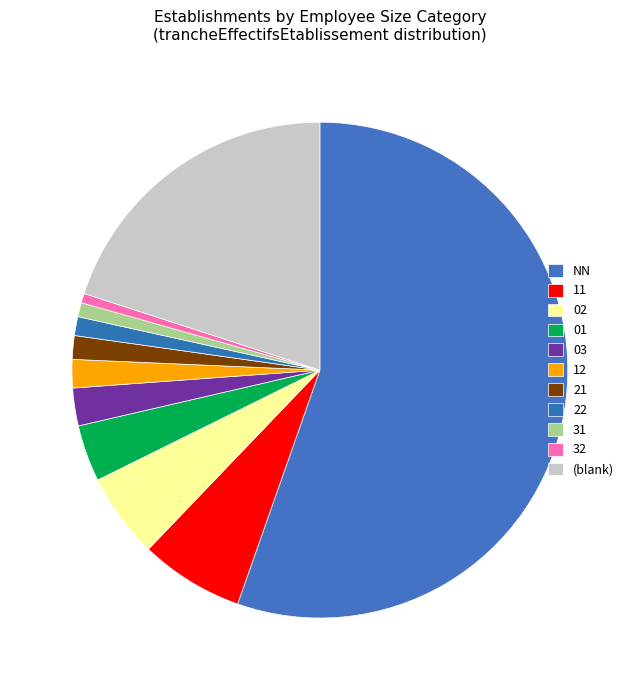

Count the number of slices in the pie.

11